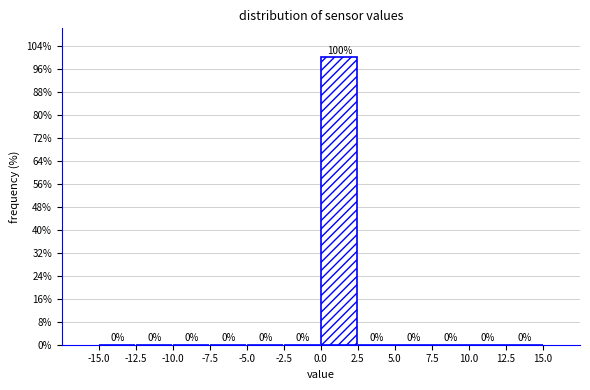

Over which range of the x-axis is the bar tallest?

0.0 to 2.5